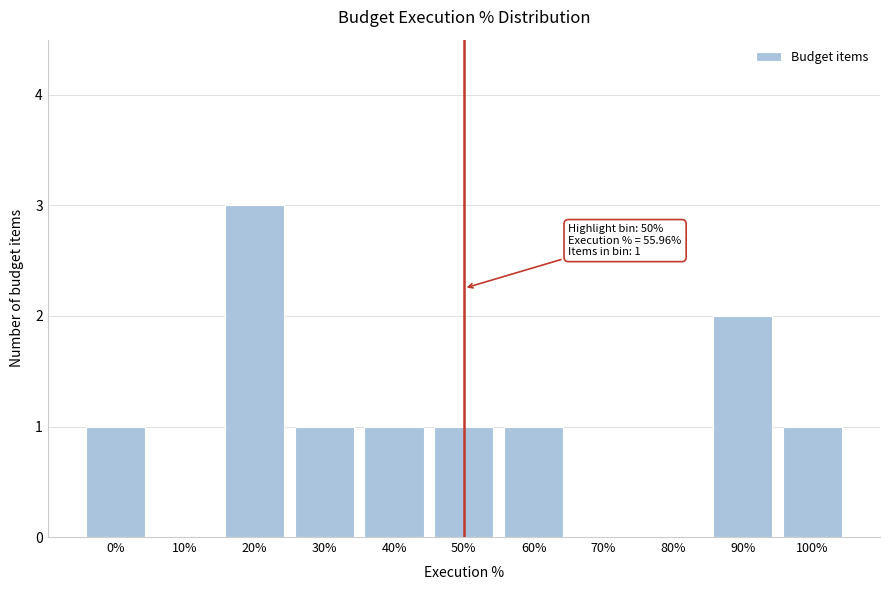

Reading left to right, extract all data points from this chart.

0%=1	10%=0	20%=3	30%=1	40%=1	50%=1	60%=1	70%=0	80%=0	90%=2	100%=1